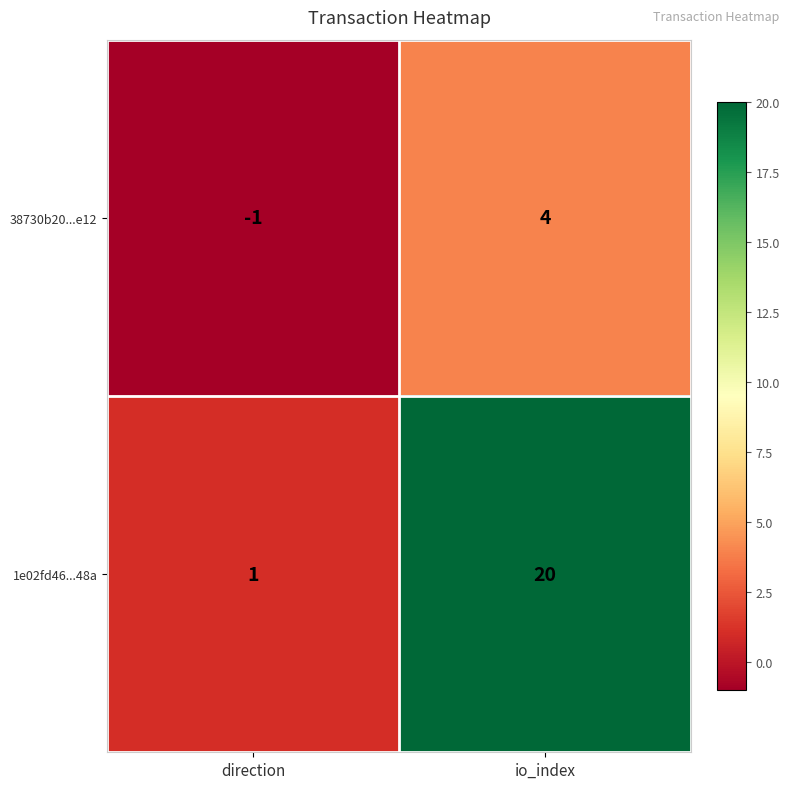

Count the number of data series in this chart.

2